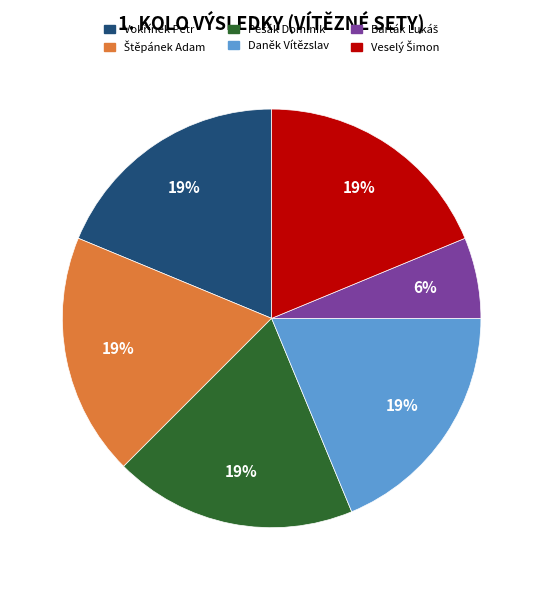

What percentage is the Daněk Vítězslav slice, to the nearest percent?

19%